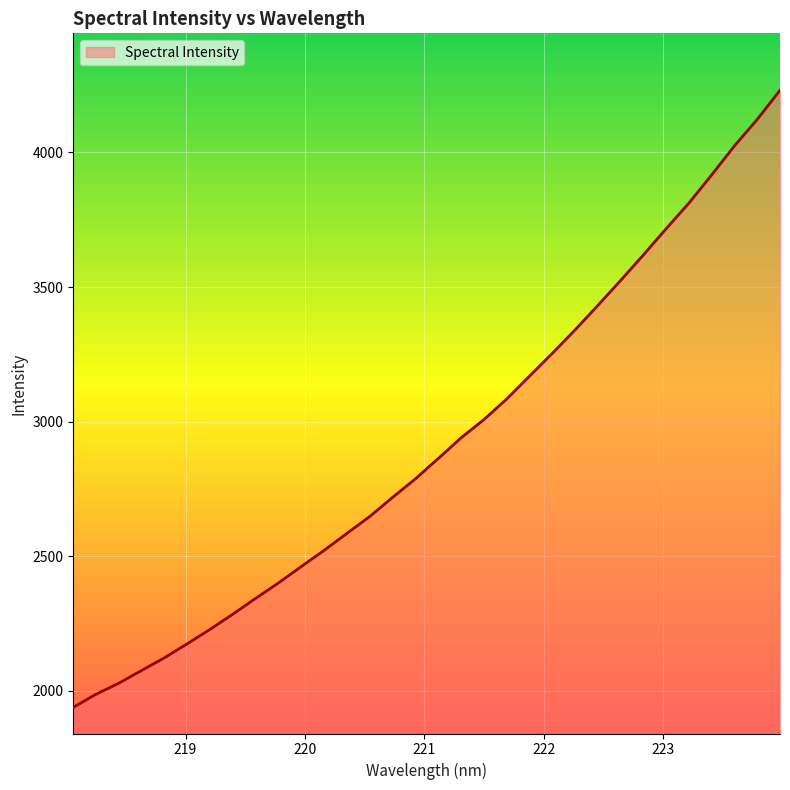

What is the difference between the maximum and minimum values?

2291.8